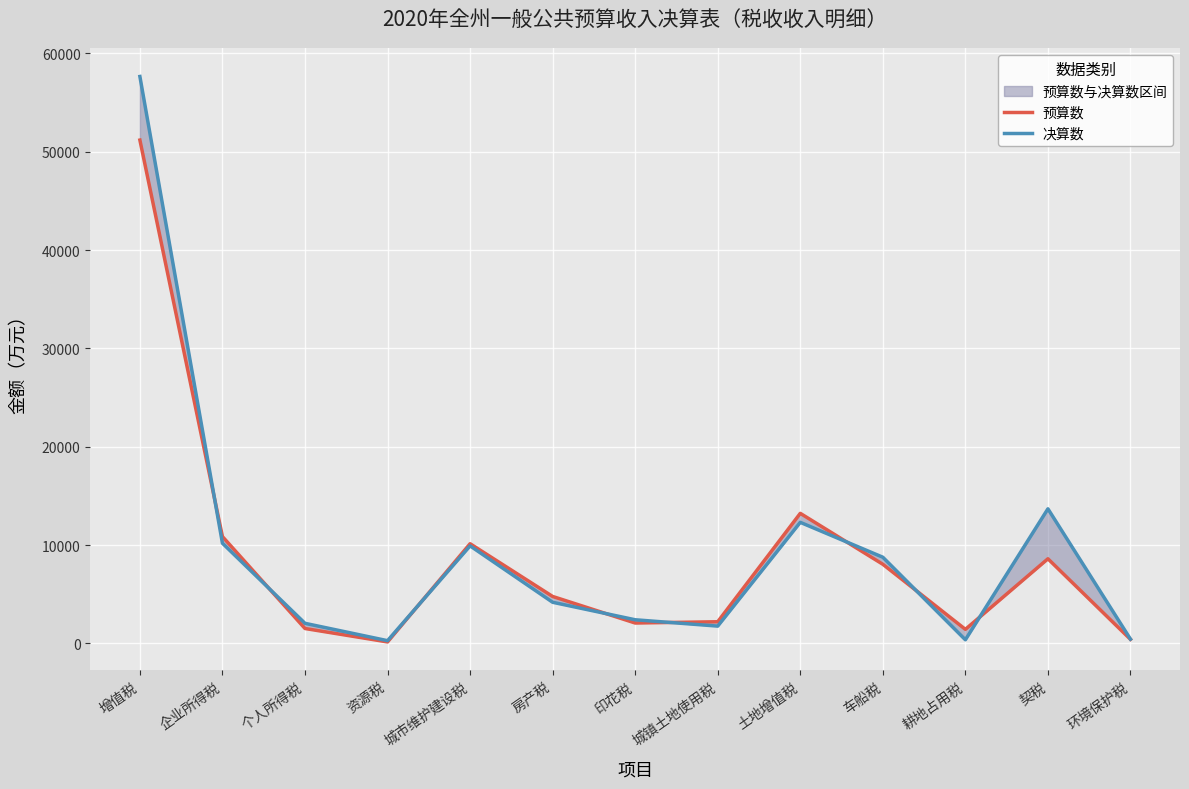

Where is the first local maximum for 决算数?

城市维护建设税